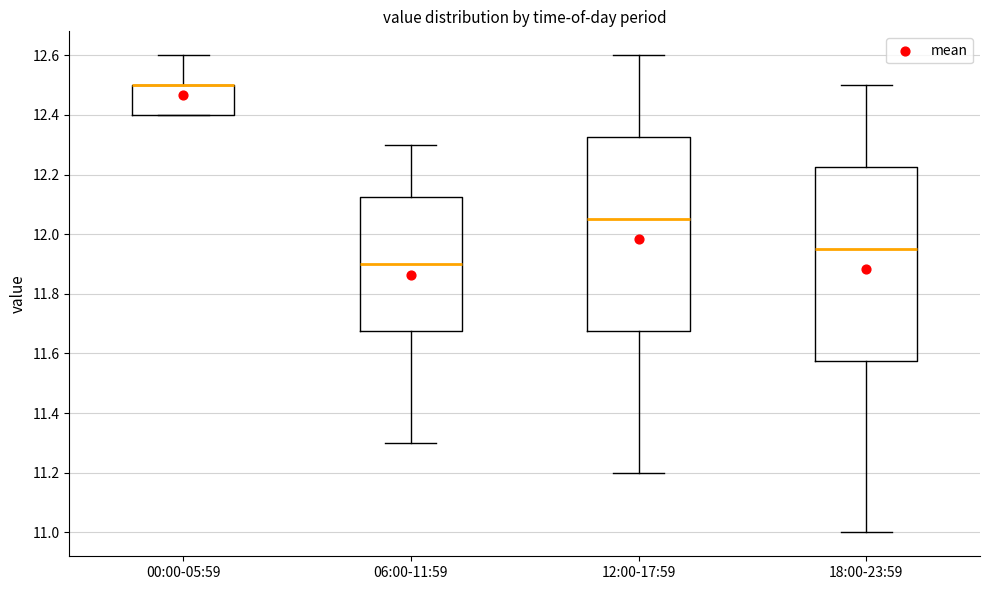

Where does the lower whisker of the box for 06:00-11:59 end on the y-axis? The values are not printed on the chart, so give them approximately, as read against the axis.

11.30